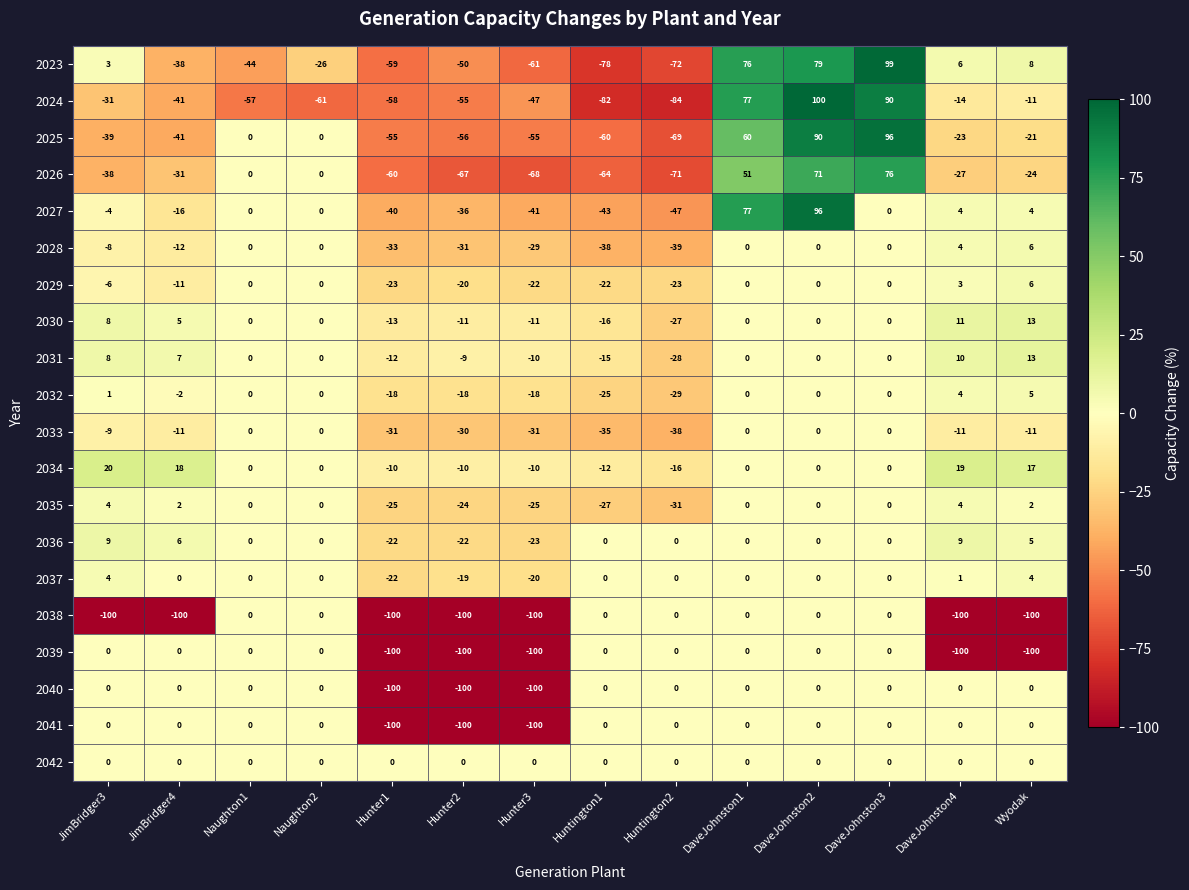

How many series are shown in this chart?

20